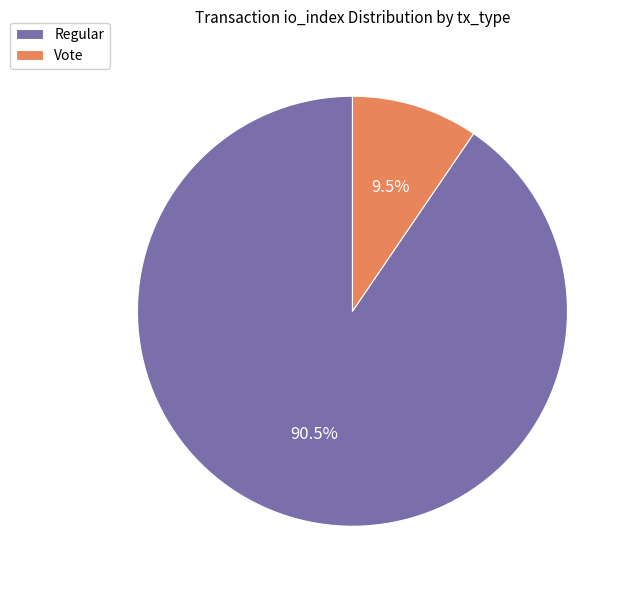

Count the number of slices in the pie.

2